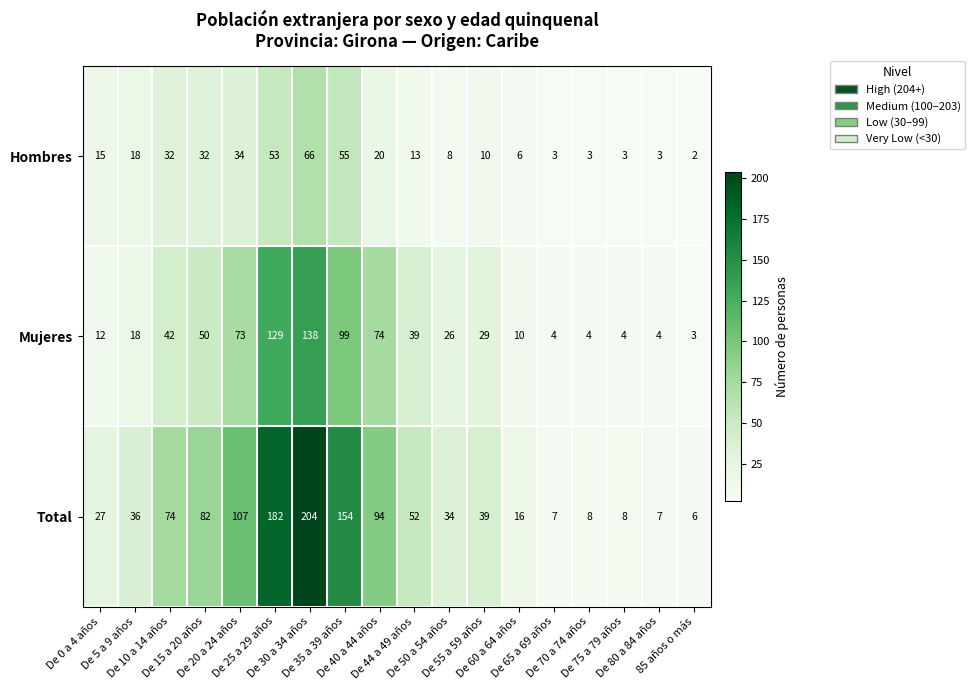

What is the maximum value shown in the chart?

204